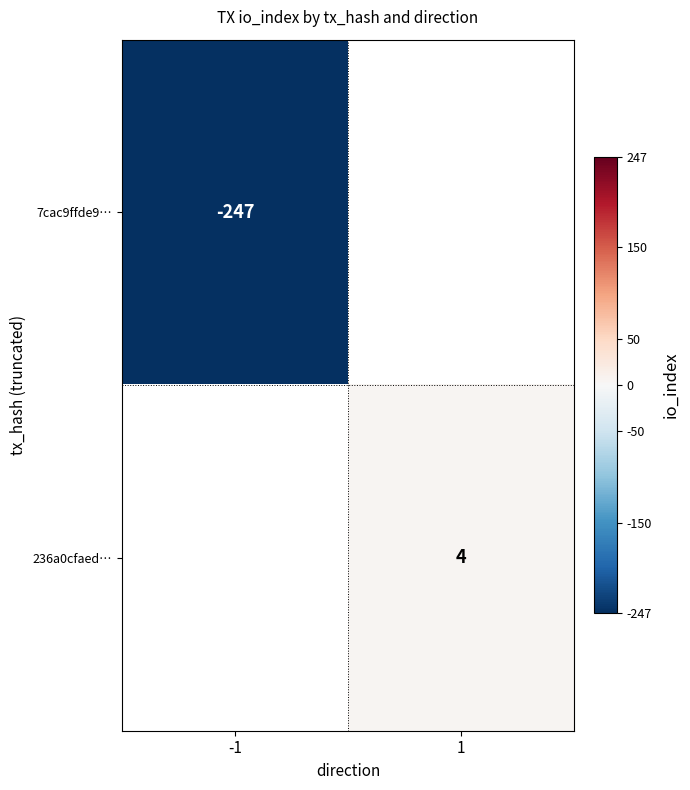

Is it true that 7cac9ffde9… equals -247 at -1?

True